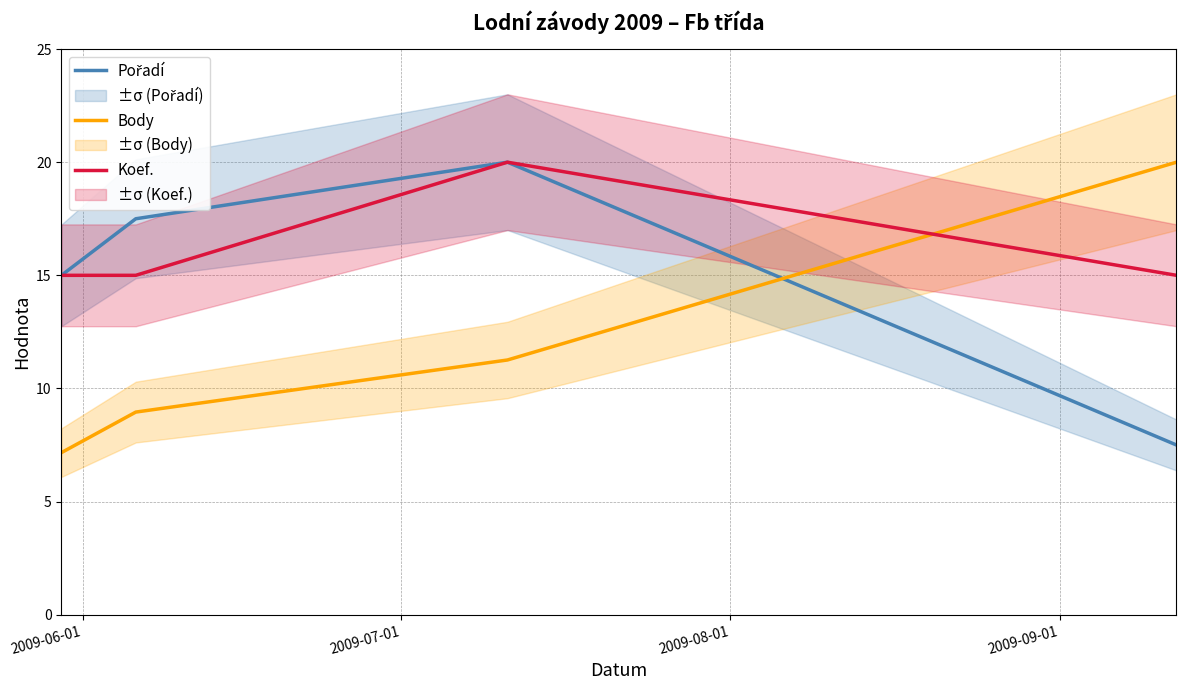

True or false: Koef. has more than 1 points higher than both neighbors.

False